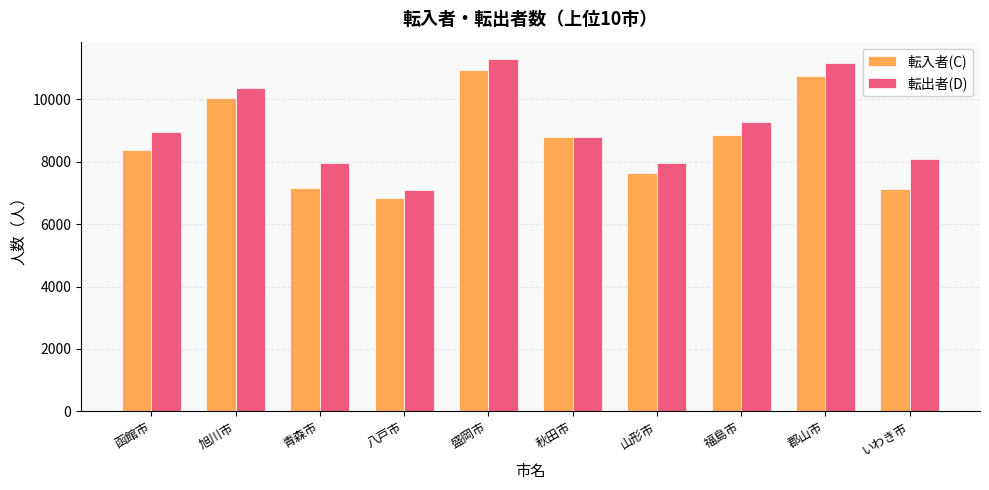

True or false: 転入者(C) has a value of 8374 at 函館市.

True